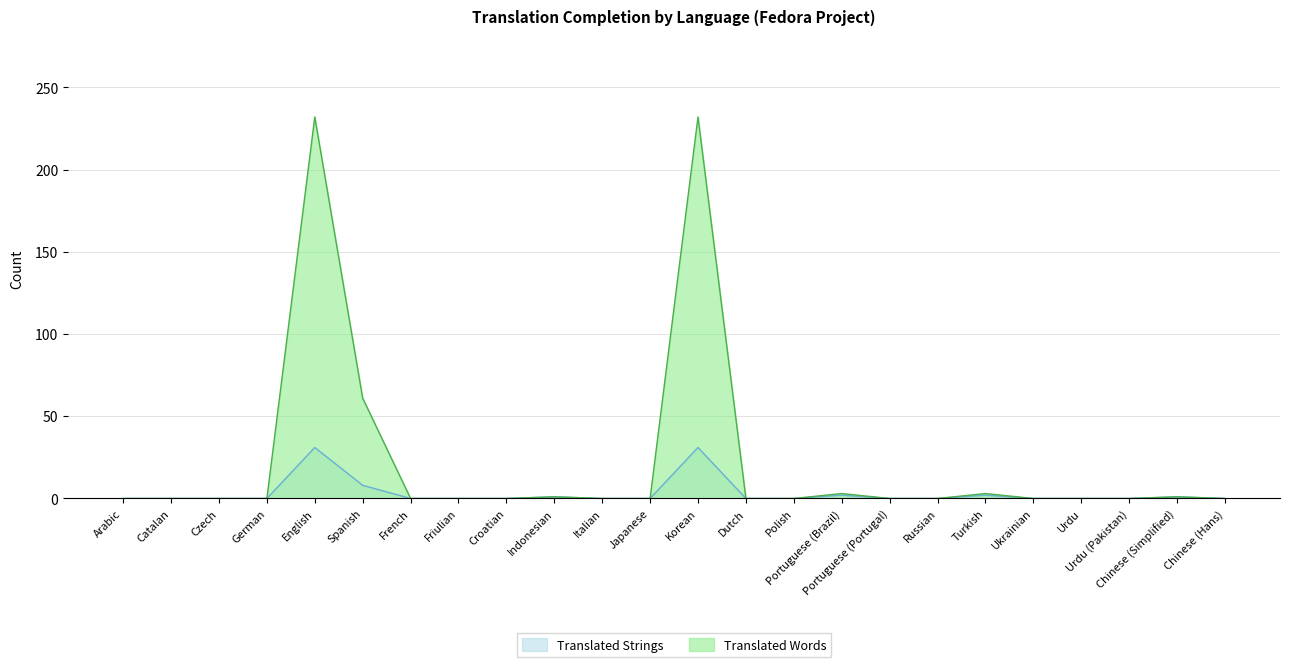

True or false: Translated Words and Translated Strings cross at least once.

False